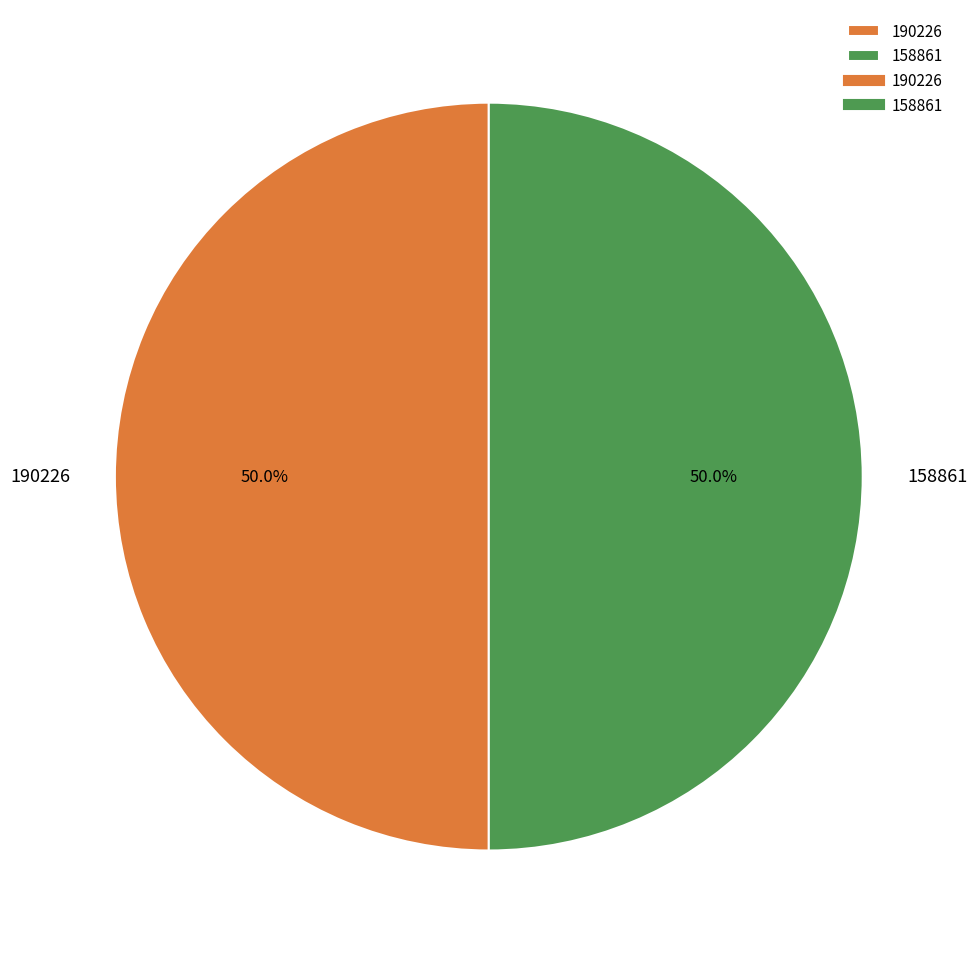

What percentage is the 190226 slice, to the nearest percent?

50%